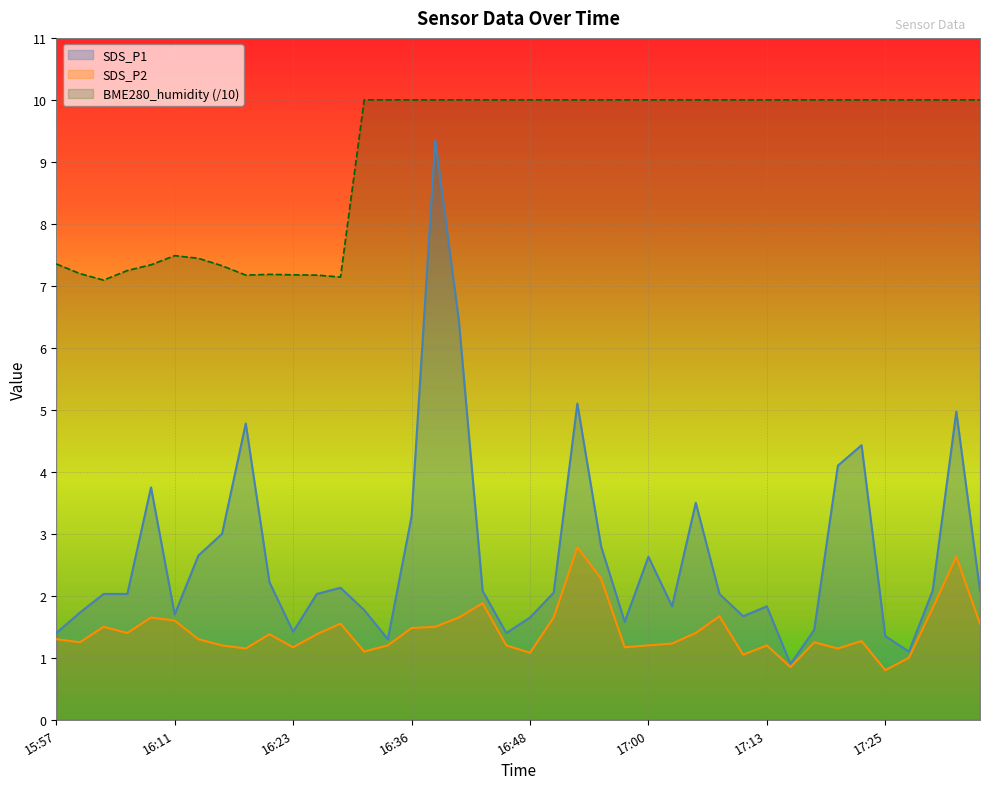

Reading left to right, transcribe all the data shown in this chart.

SDS_P1: 1.4	1.7	2.0	2.0	3.8	1.7	2.6	3.0	4.8	2.2	1.4	2.0	2.1	1.8	1.3	3.3	9.3	6.4	2.1	1.4	1.6	2.0	5.1	2.8	1.6	2.6	1.8	3.5	2.0	1.7	1.8	0.9	1.4	4.1	4.4	1.4	1.1	2.1	5.0	2.1
SDS_P2: 1.3	1.2	1.5	1.4	1.6	1.6	1.3	1.2	1.1	1.4	1.2	1.4	1.6	1.1	1.2	1.5	1.5	1.6	1.9	1.2	1.1	1.6	2.8	2.3	1.2	1.2	1.2	1.4	1.7	1.1	1.2	0.8	1.2	1.1	1.3	0.8	1.0	1.8	2.6	1.6
BME280_humidity: 7.4	7.2	7.1	7.2	7.3	7.5	7.4	7.3	7.2	7.2	7.2	7.2	7.1	10.0	10.0	10.0	10.0	10.0	10.0	10.0	10.0	10.0	10.0	10.0	10.0	10.0	10.0	10.0	10.0	10.0	10.0	10.0	10.0	10.0	10.0	10.0	10.0	10.0	10.0	10.0